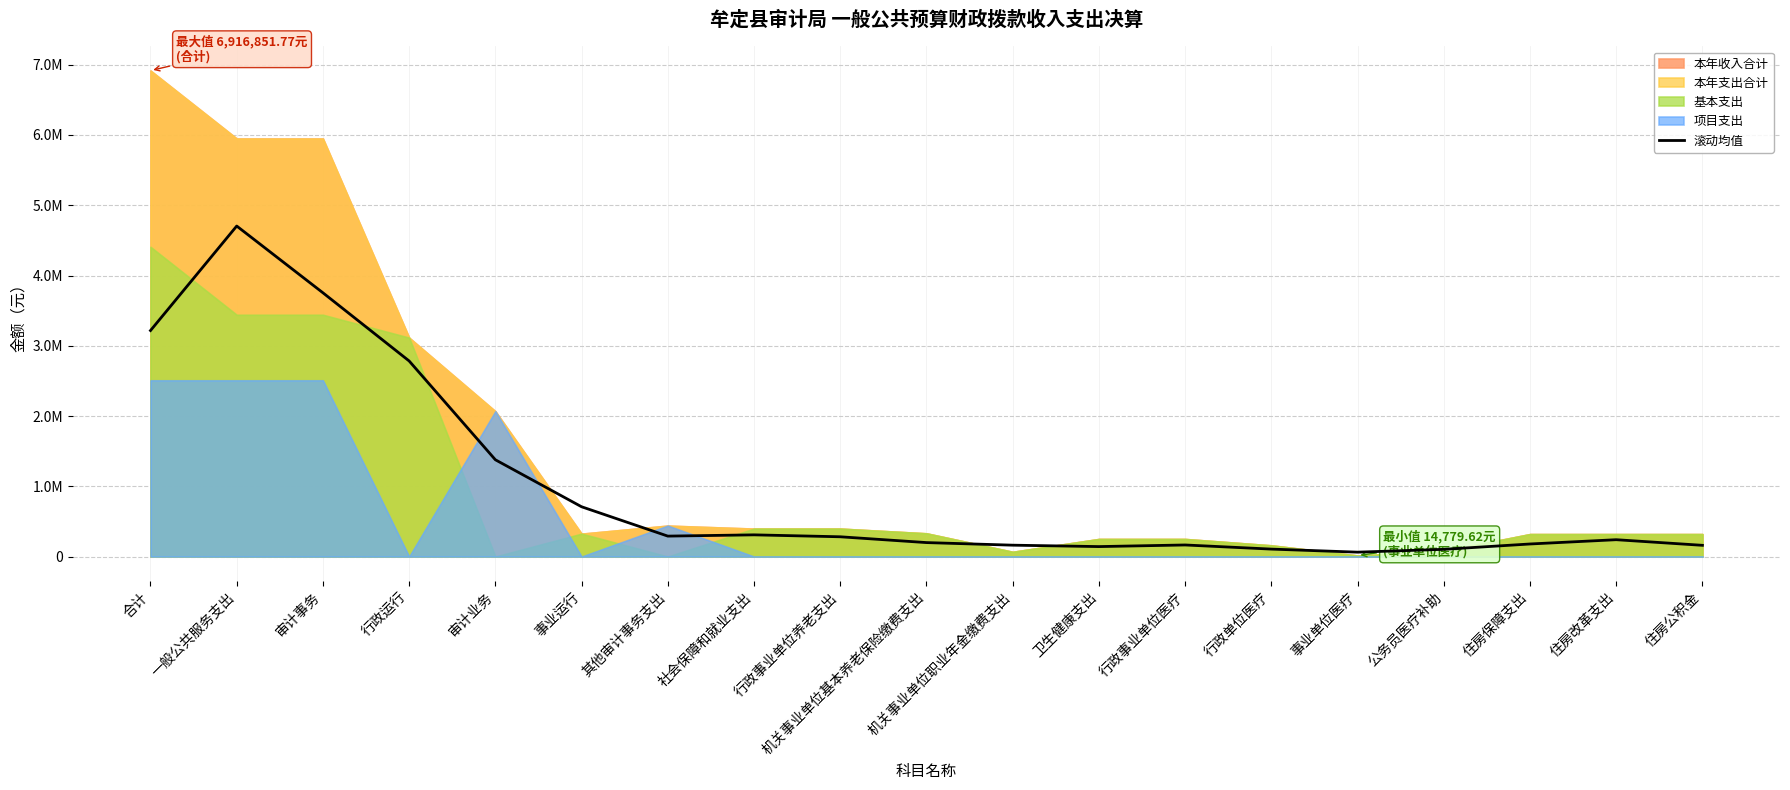

What value does the data have at 一般公共服务支出?

4704154.6